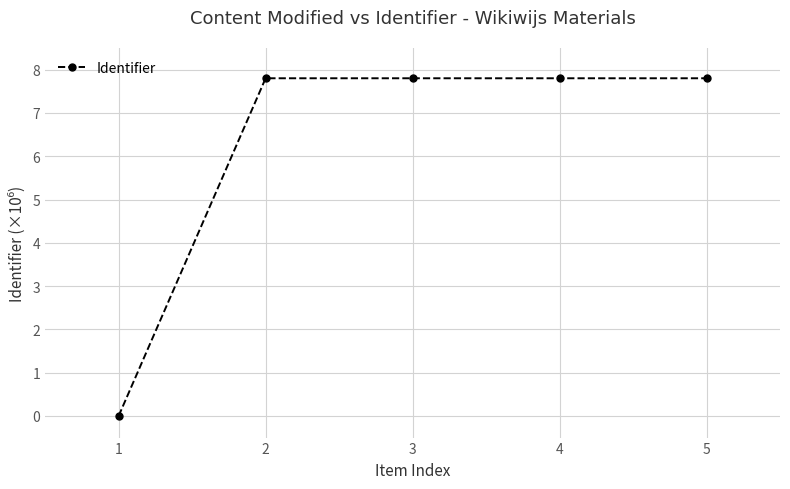

How many lines are shown in the chart?

1